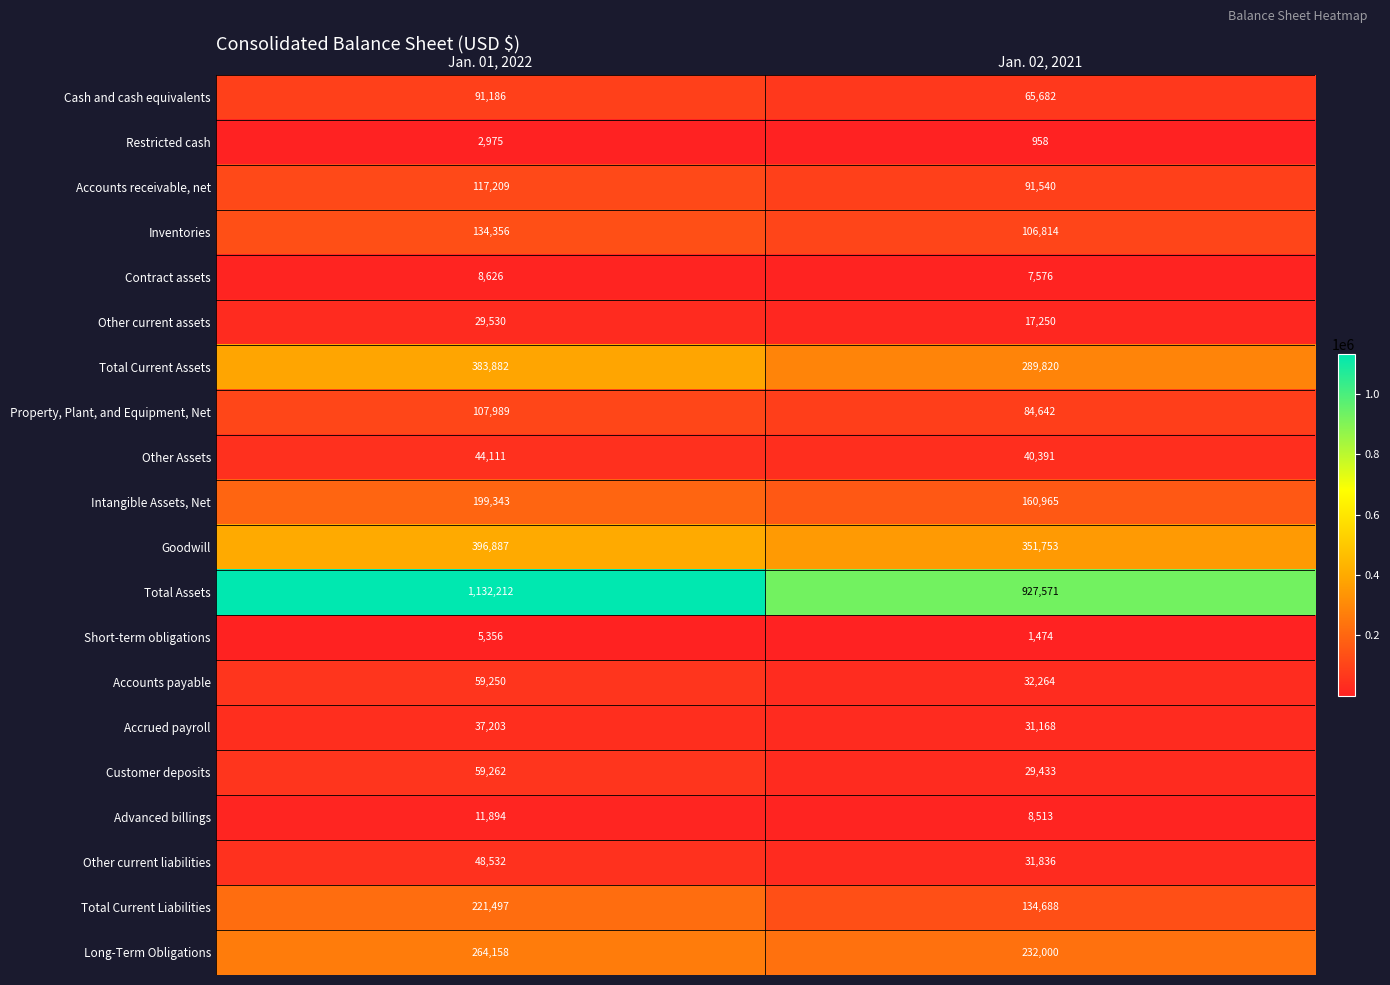

What is the sum of all Total Current Liabilities values?

356185